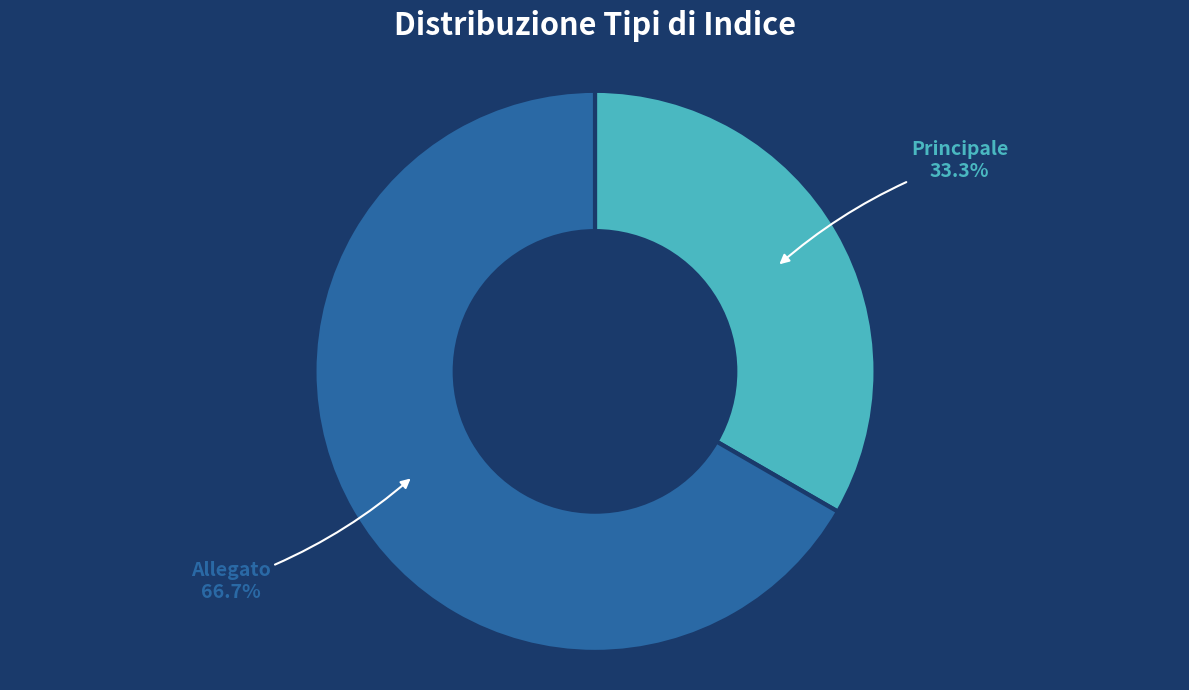

True or false: Allegato accounts for 77% of the total.

False